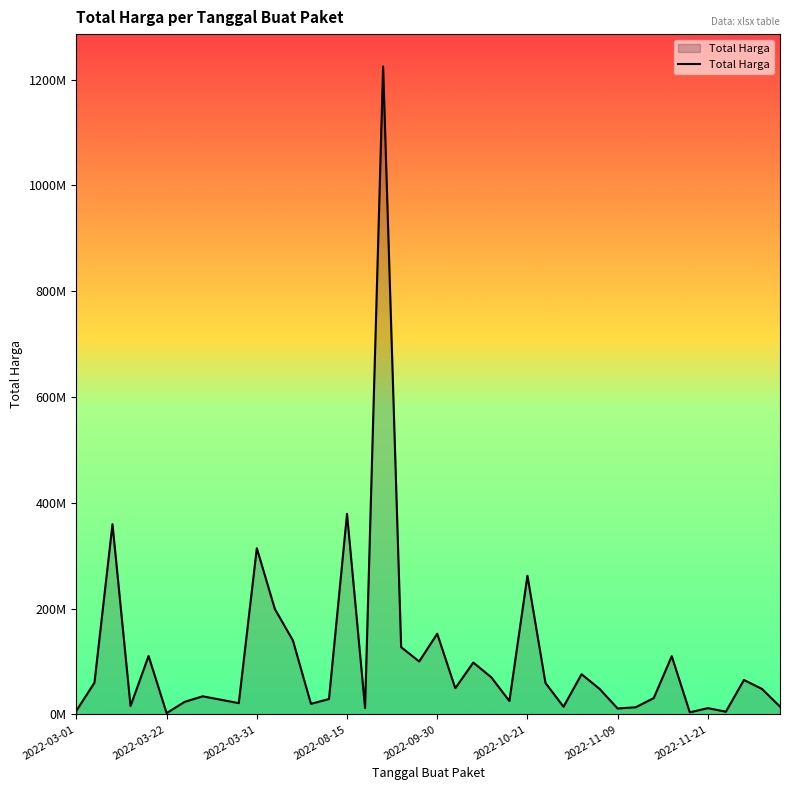

Reading right to left, list all the values displayed in this chart.

14750000	48140000	65000000	5093000	11800000	3825000	110000000	30800000	13442000	11100000	48140000	75920000	14400000	59375000	262118150	25200000	70000000	98000000	49478000	152477000	100000000	127000000	1224682000	12000000	379075000	29000000	19950000	139800000	199200000	314121780	21231000	27720000	34132505	23680800	2395750	110389990	15787200	359500000	59935000	6936000